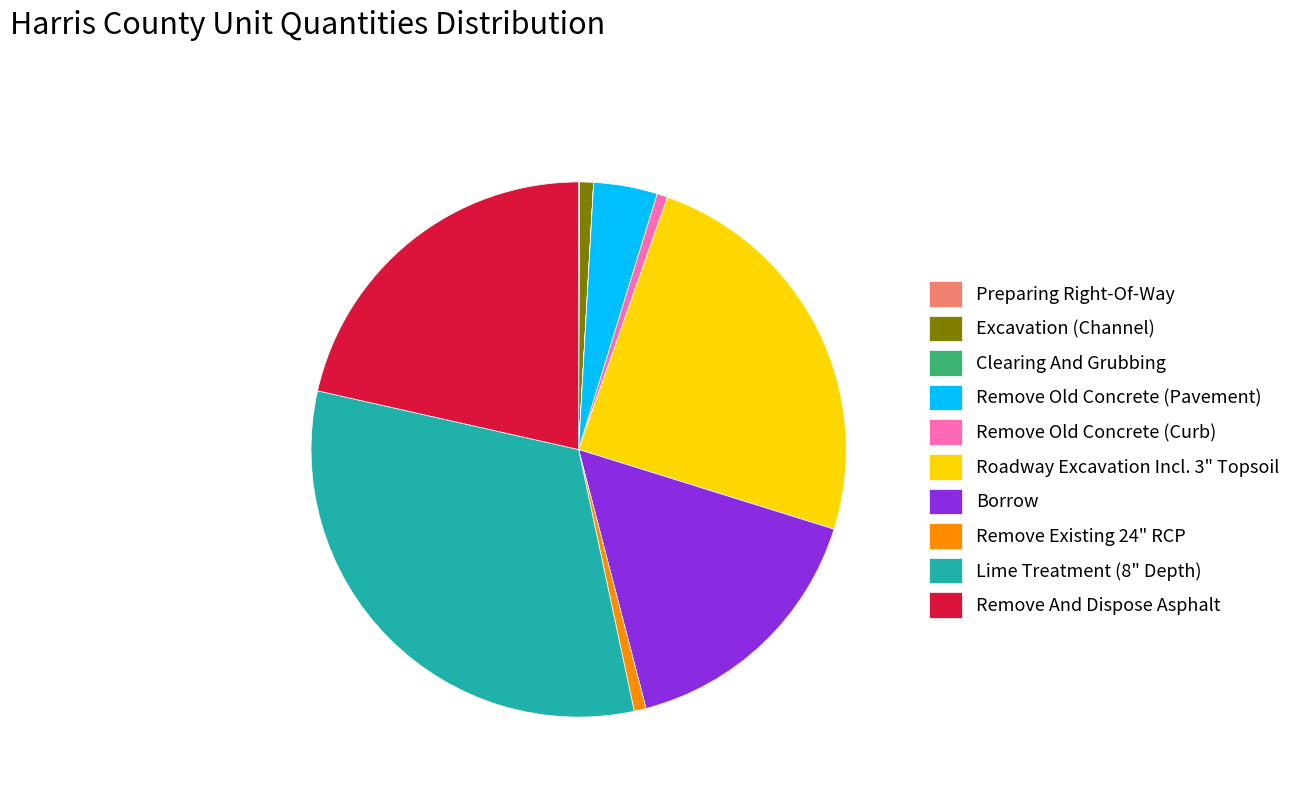

Combined, do Borrow and Remove And Dispose Asphalt account for over 50%?

No